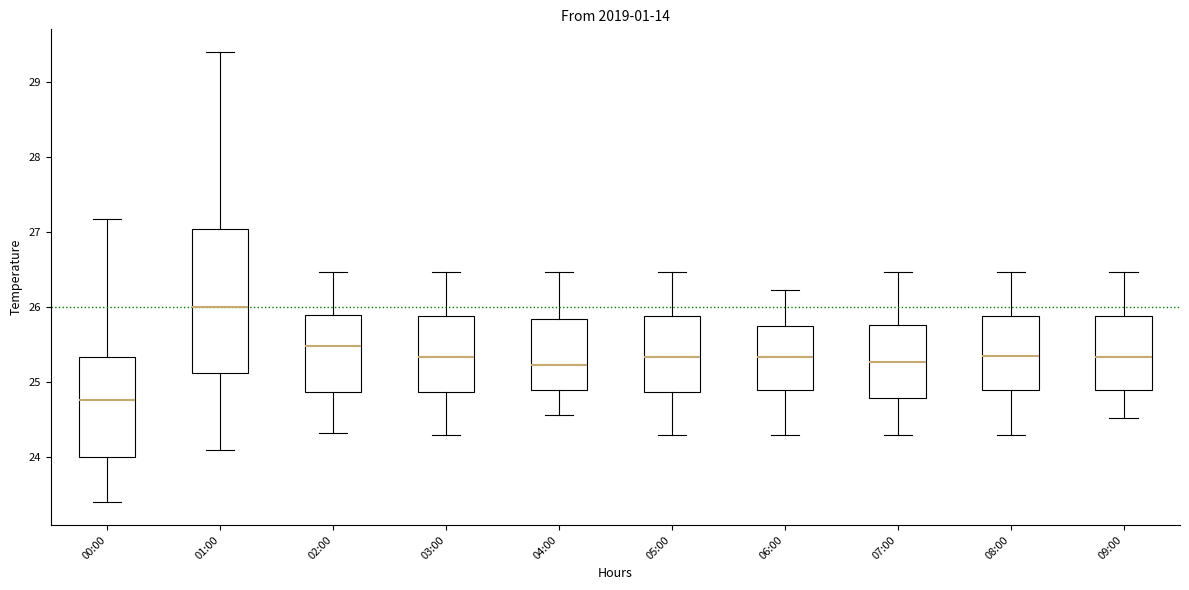

Which box is the tallest, from its lower edge to its upper edge?

01:00